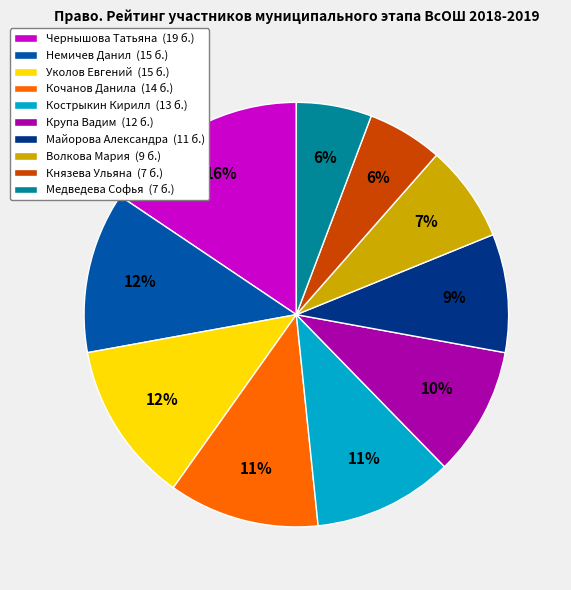

Do Волкова Мария (9 б.) and Кострыкин Кирилл (13 б.) together represent more than half of the pie?

No